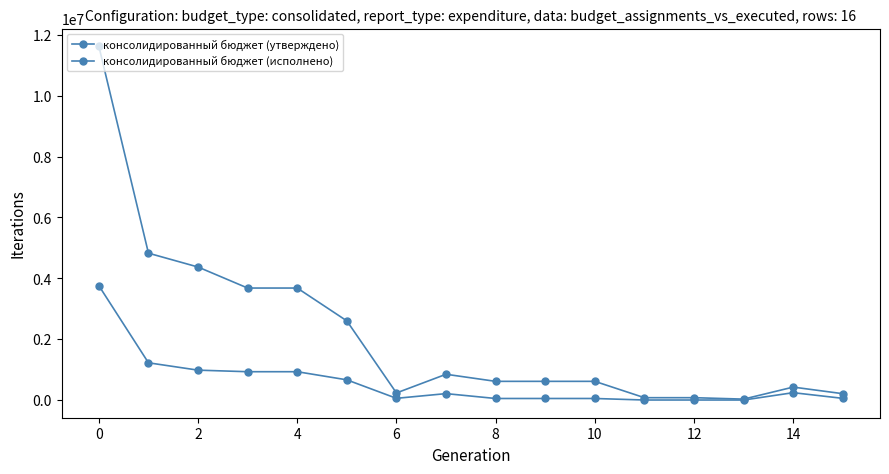

Which series has the largest total across all categories?

консолидированный бюджет (утверждено)